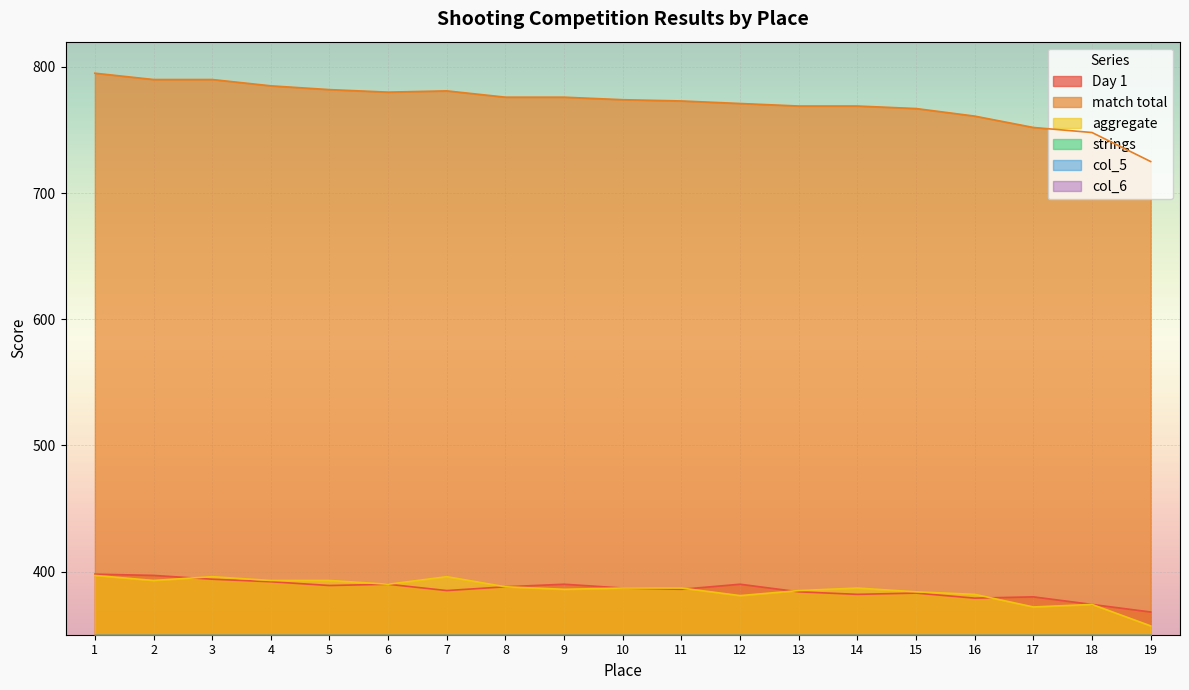

True or false: Day 1 and match total intersect in this chart.

False